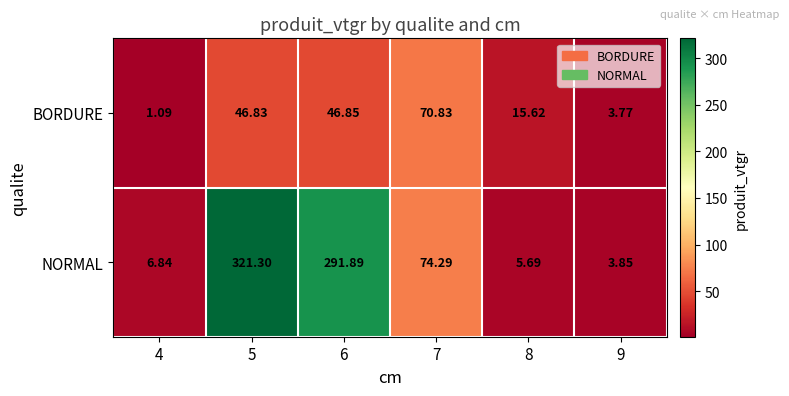

Rank the series by their average value, from lowest to highest.

BORDURE, NORMAL